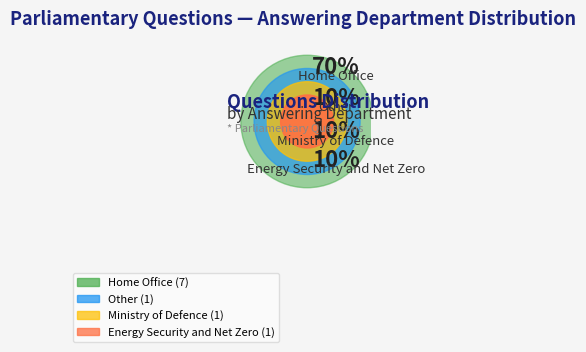

The Ministry of Defence slice represents 10% of the pie. True or false?

True